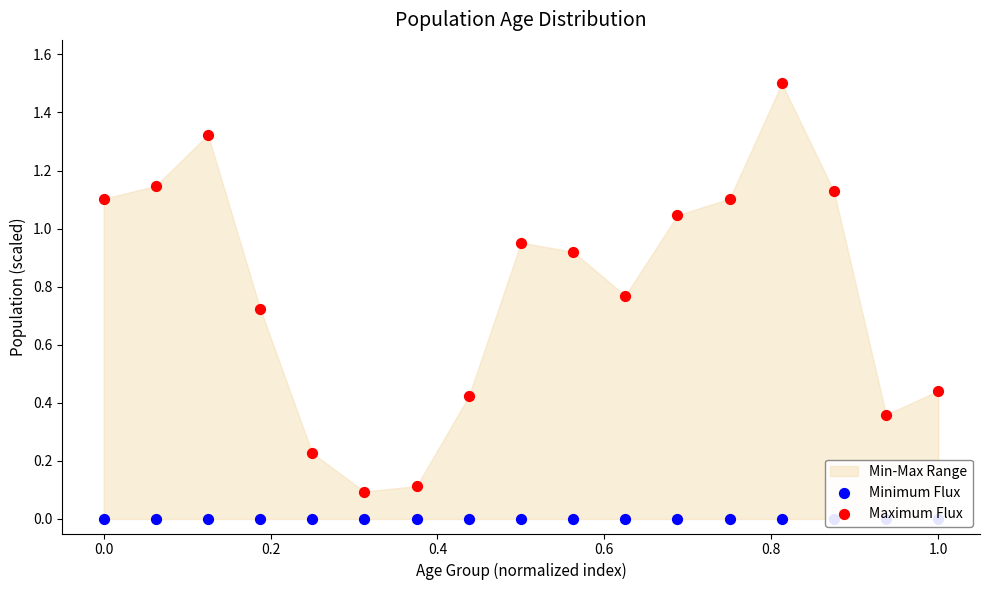

Which series reaches the maximum Y coordinate?

Maximum Flux